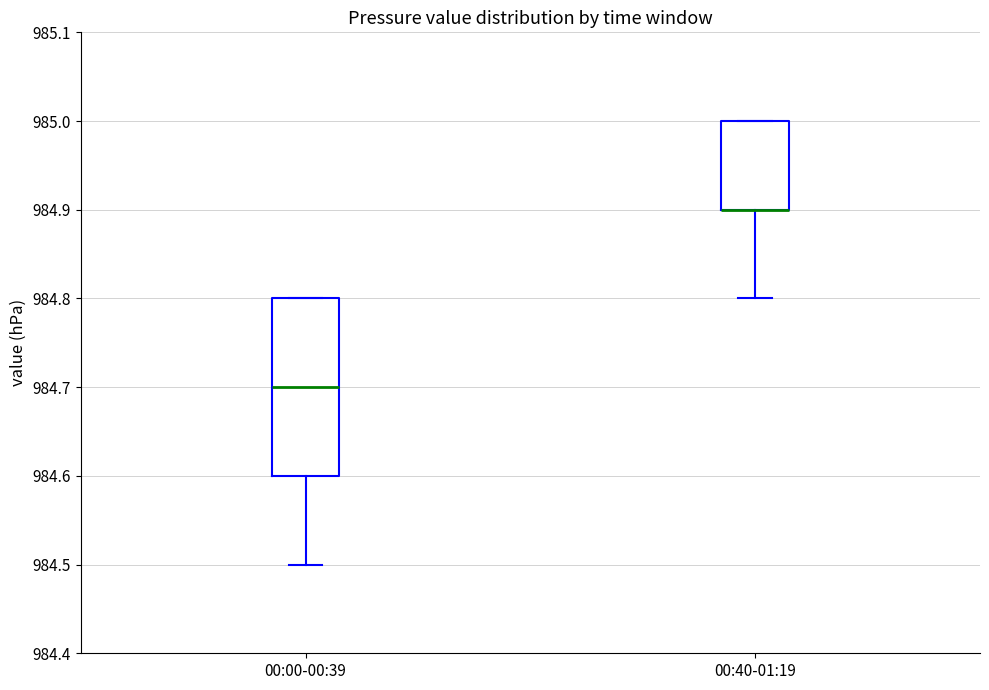

Reading left to right, read every box against the y-axis: the position of its median line, the range the box covers, and the ends of its whiskers. The values are not printed on the chart, so give them approximately, as read against the axis.

00:00-00:39: median 984.7, box 984.6 to 984.8, whiskers 984.5 to 984.8
00:40-01:19: median 984.9 (drawn on the box's lower edge), box 984.9 to 985.0, whiskers 984.8 to 985.0